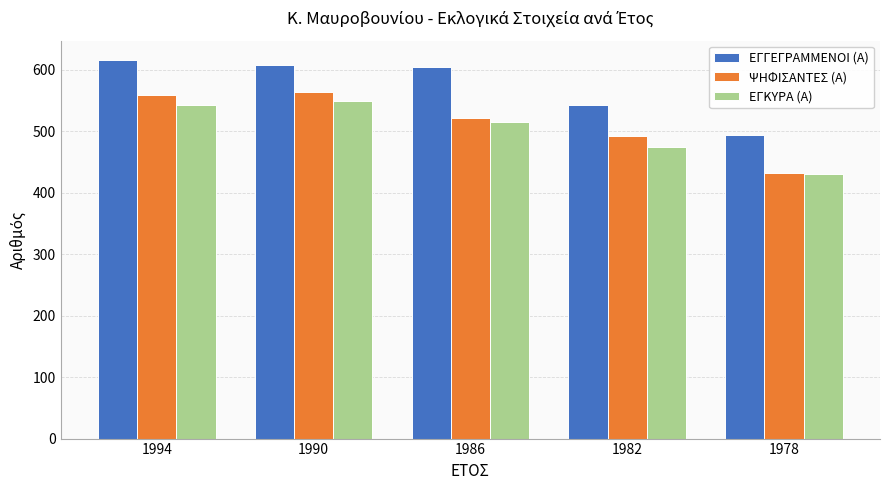

What is the spread (max minus min) of values at 1986?

90